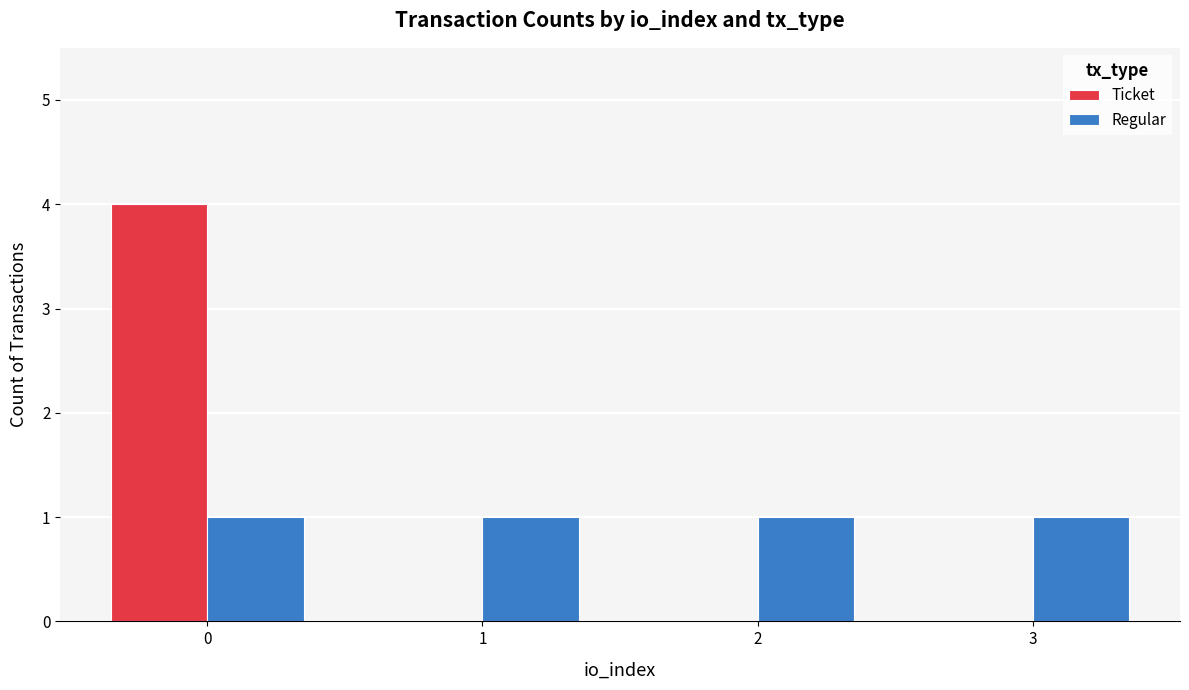

What is the total value across all series at 3?

1